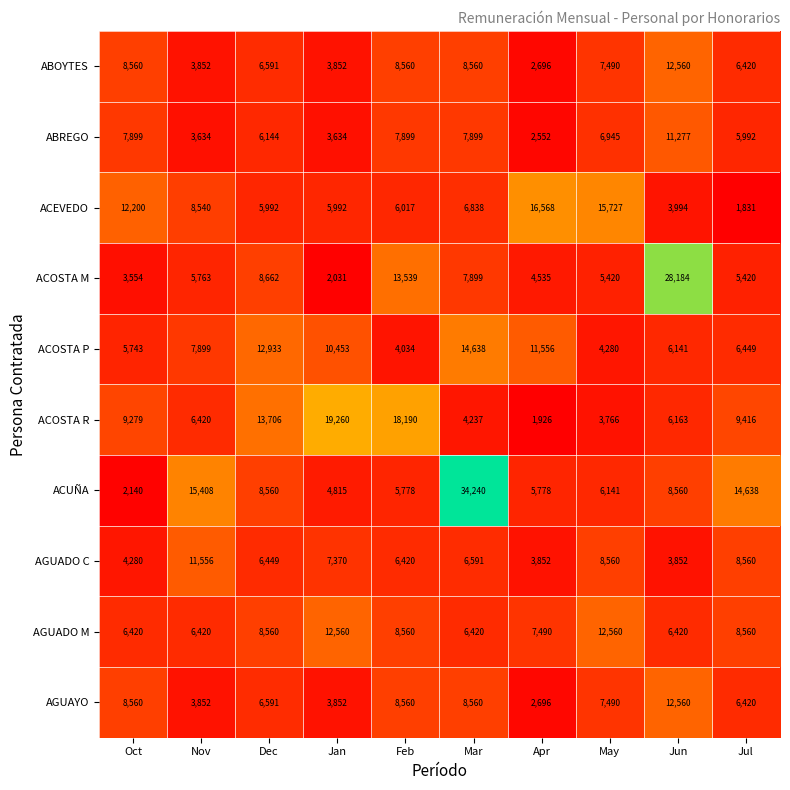

Which series changed the most between Feb and Jul?

ACUÑA